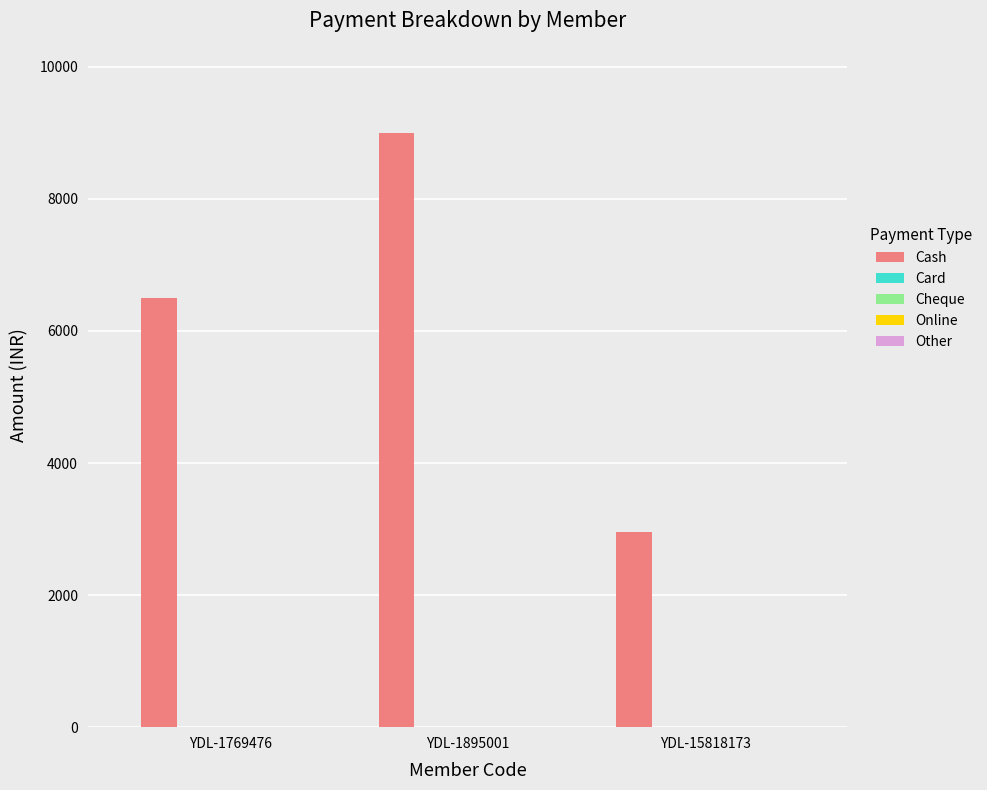

What is the difference between the maximum and minimum values?

6050